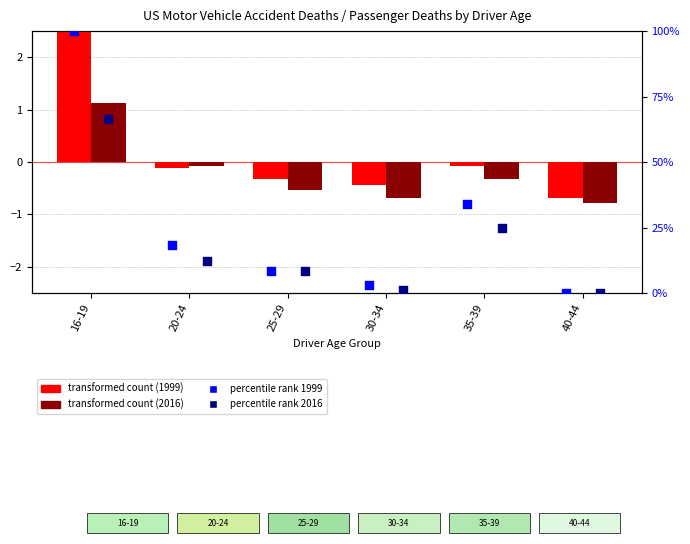

Which series has the widest spread of Y values?

percentile rank 1999